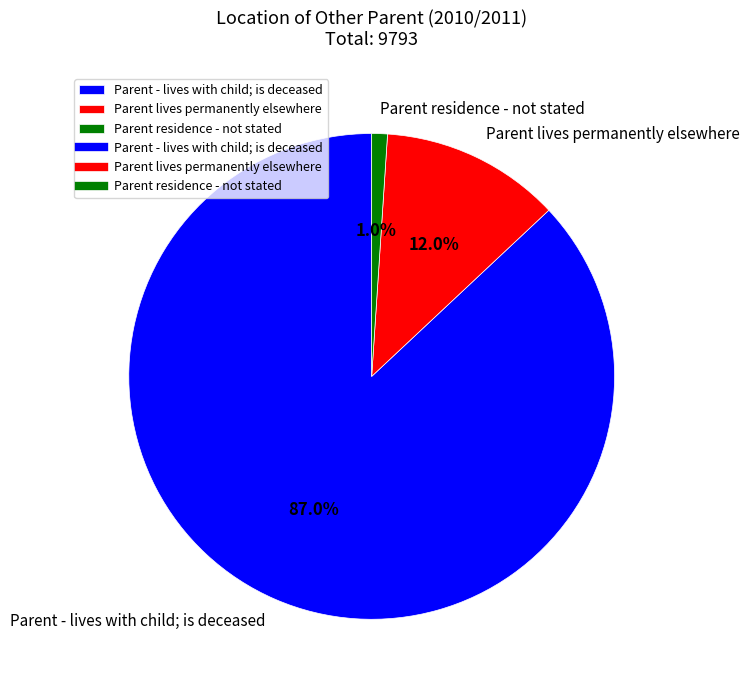

Which slice represents more than half of the pie?

Parent - lives with child; is deceased